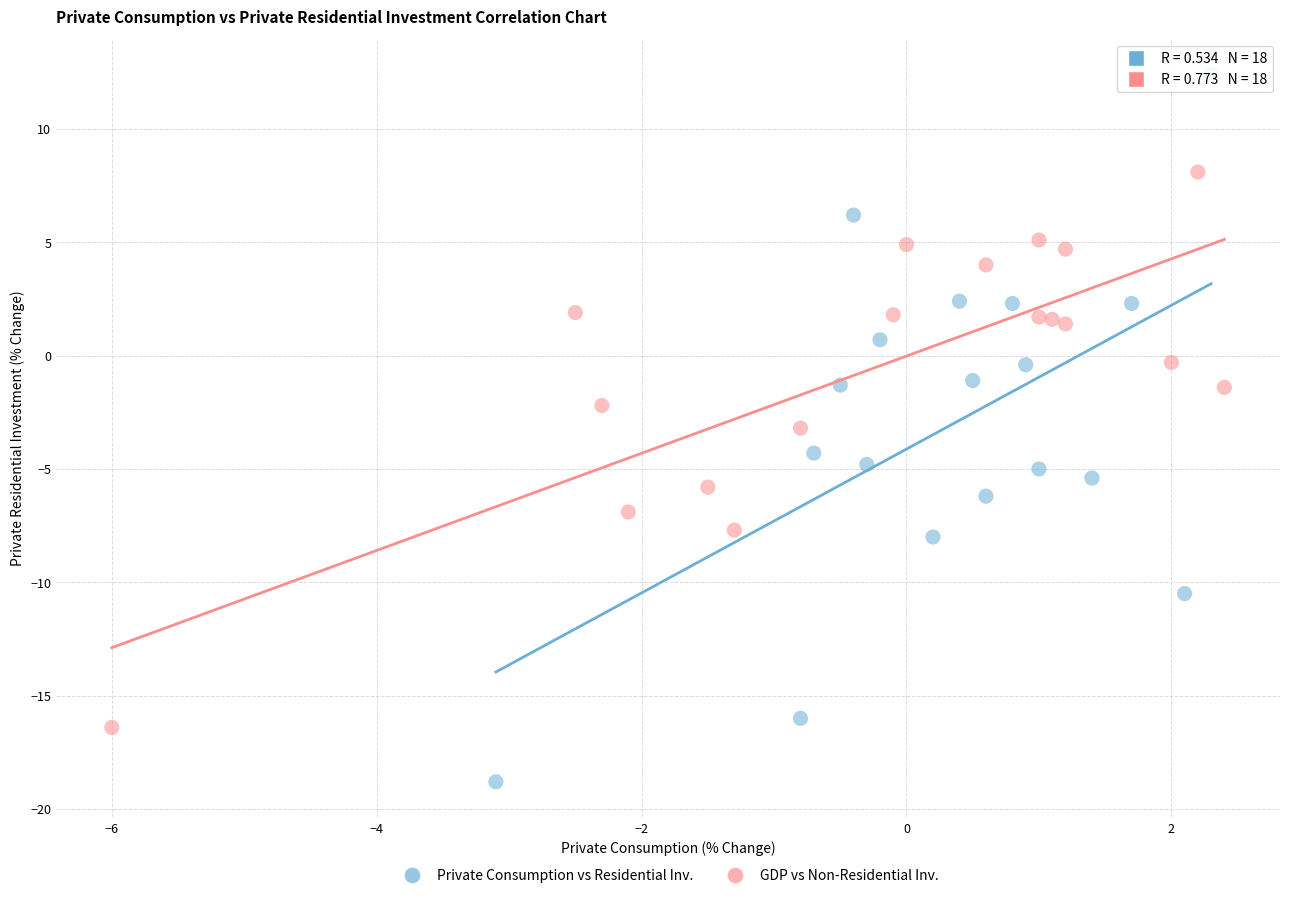

Which series contains the highest Y value?

Private Consumption vs Residential Inv.